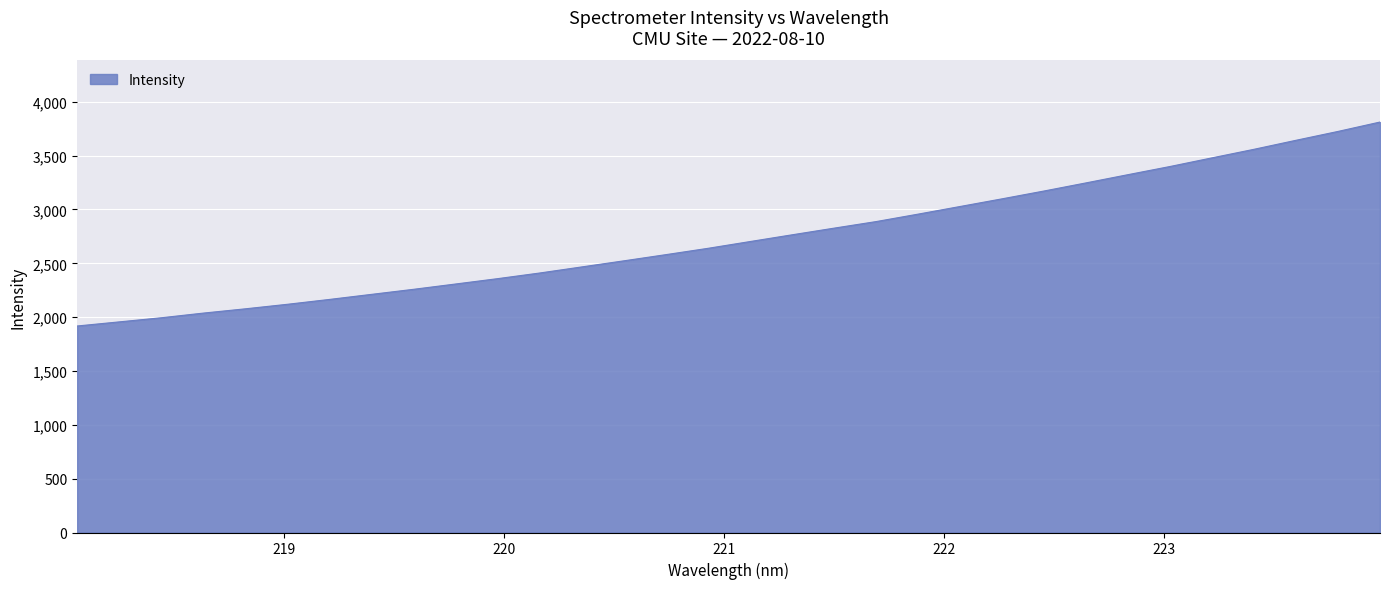

Reading right to left, what are all the values shown in this chart?

3812.1	3724.9	3642.7	3559.0	3479.5	3399.3	3323.5	3247.1	3171.7	3099.0	3027.7	2956.8	2887.6	2826.6	2764.7	2702.1	2639.2	2580.6	2523.2	2466.7	2410.2	2357.8	2308.0	2258.7	2211.8	2164.7	2119.6	2077.5	2037.7	1994.3	1956.1	1917.9